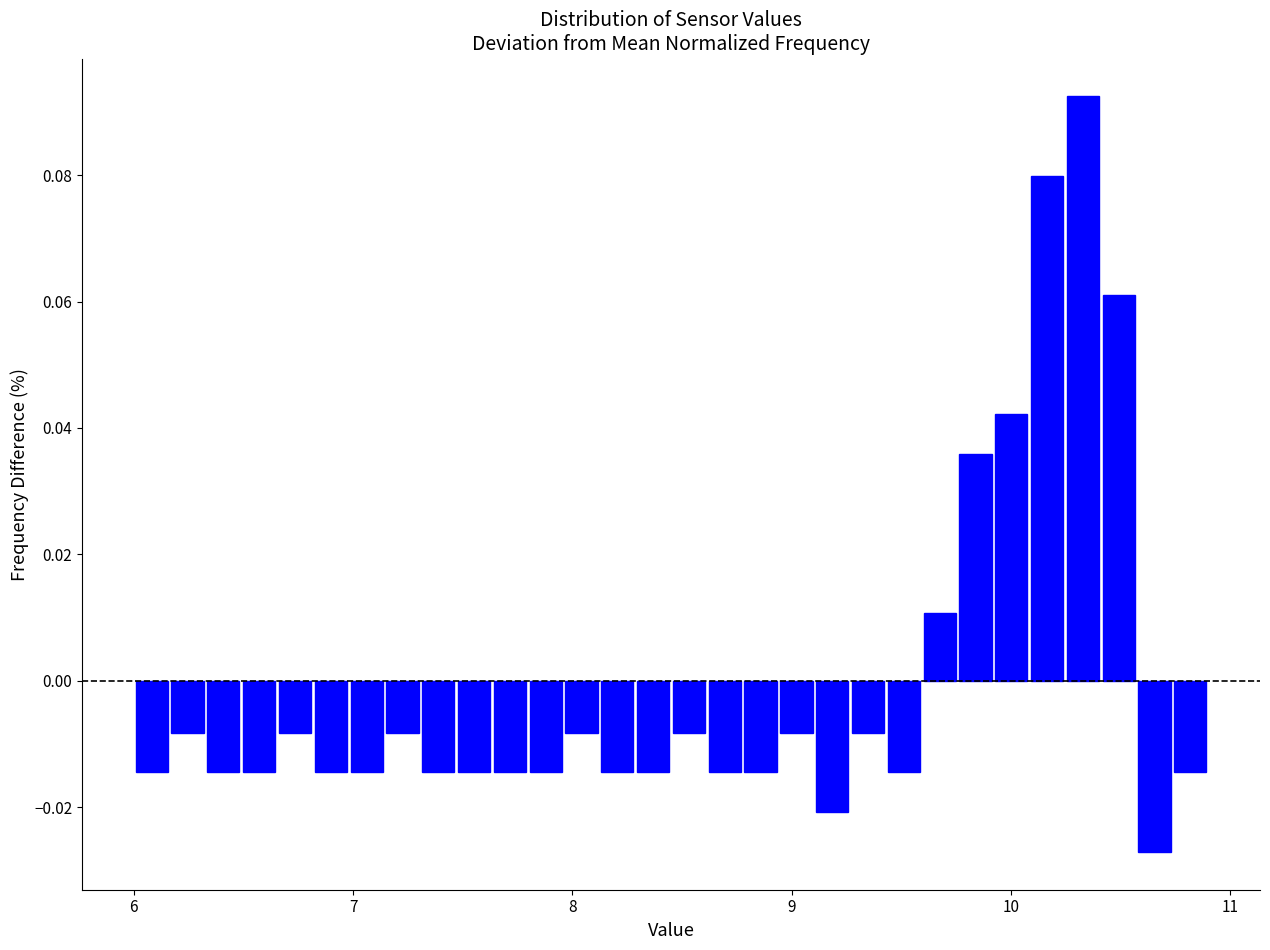

Read against the x-axis, roughly where is the centre of the tallest bar?

10.3